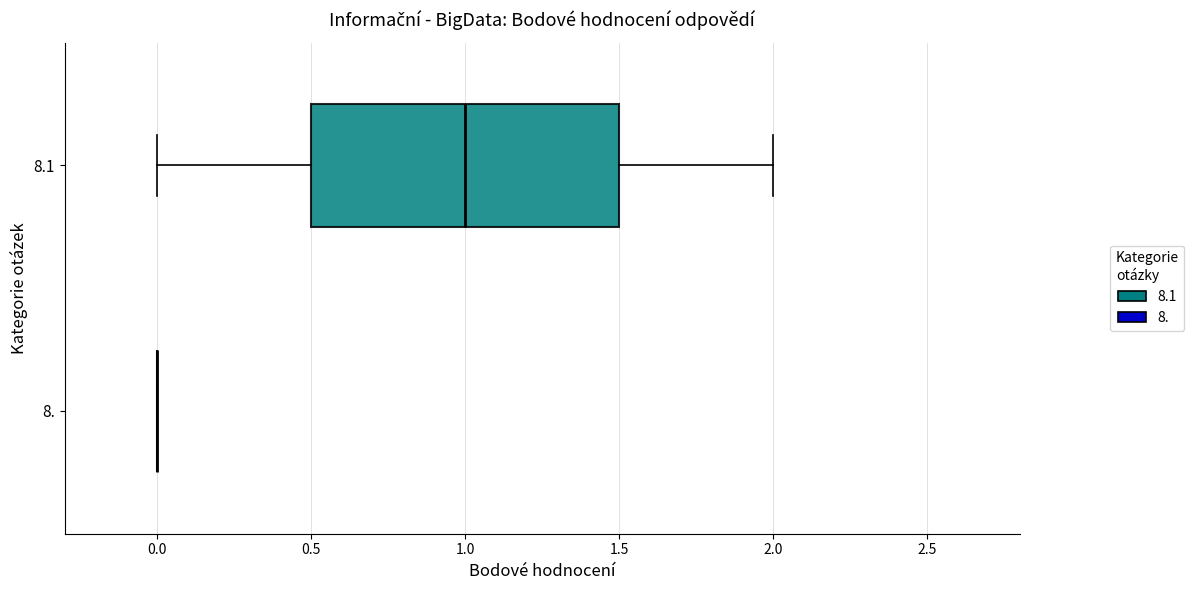

Which box is the widest, from its left edge to its right edge?

8.1